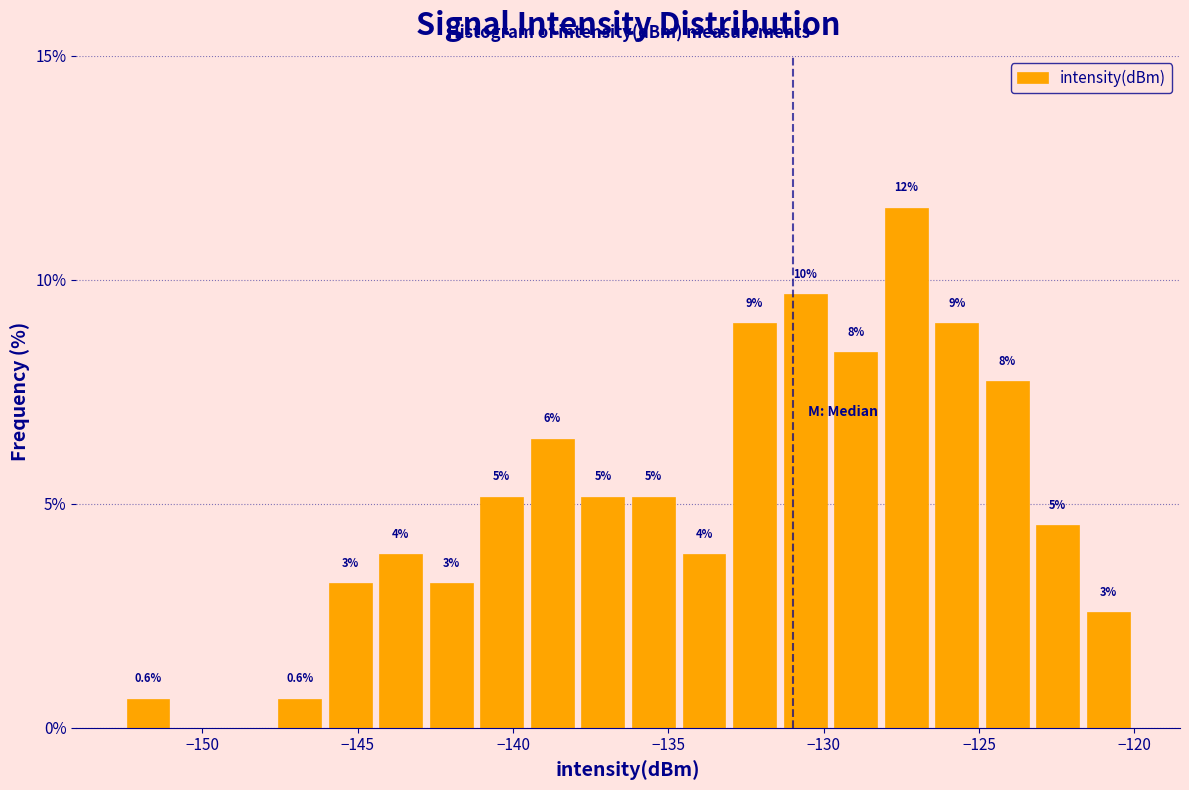

Around what value on the x-axis is the tallest bar? Give the approximate position of its centre, as read against the axis.

-127.5